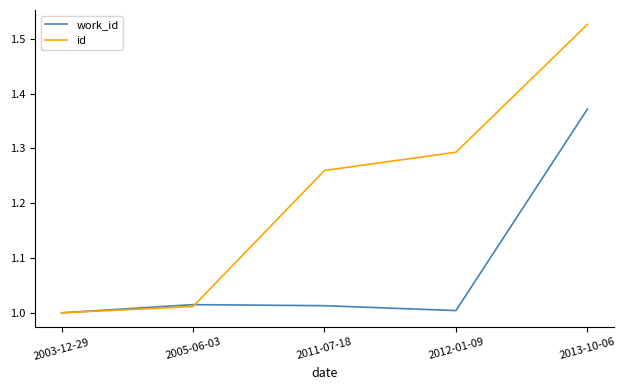

Which series changed the most between 2003-12-29 and 2012-01-09?

id